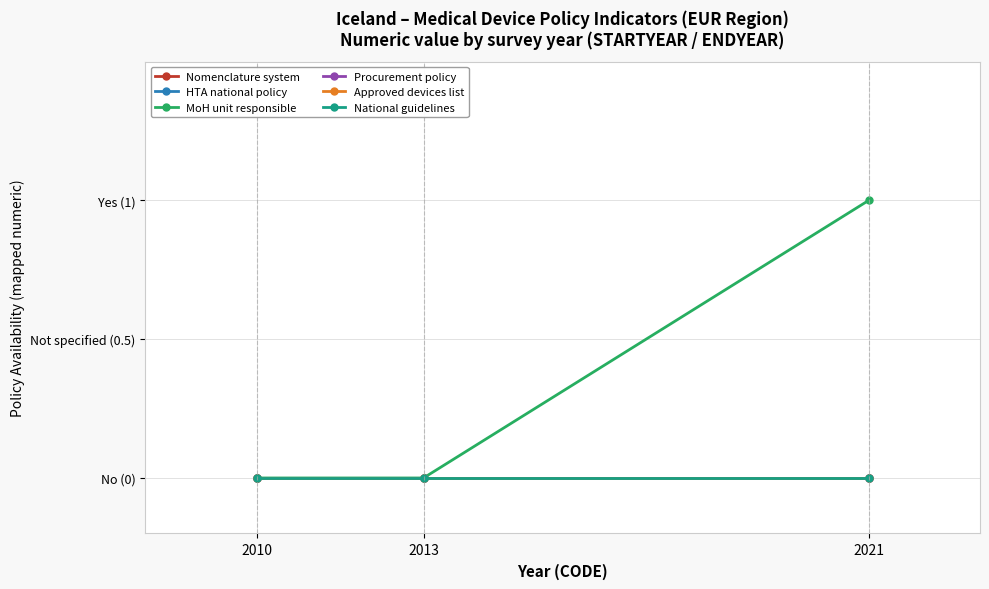

Is this an area chart (filled region under the line)?

No